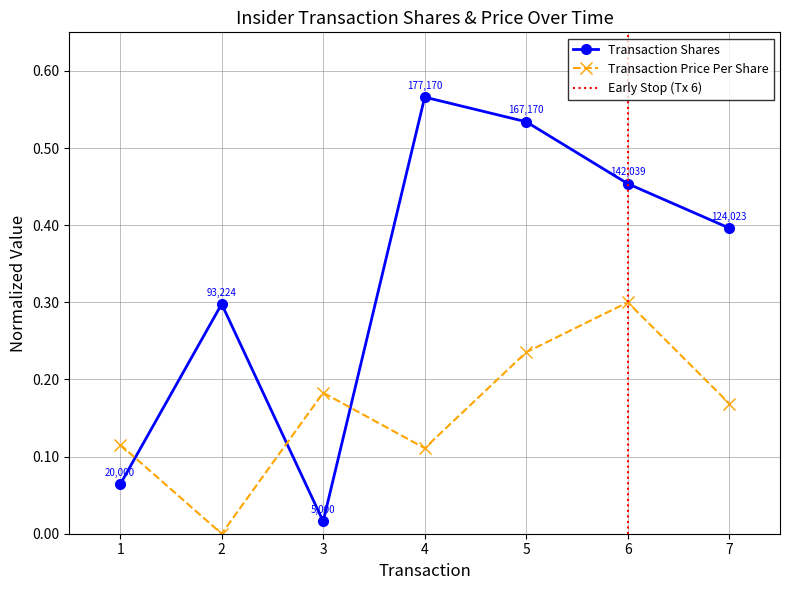

What is the value of the Transaction Shares point at the 2nd from the left?

0.3